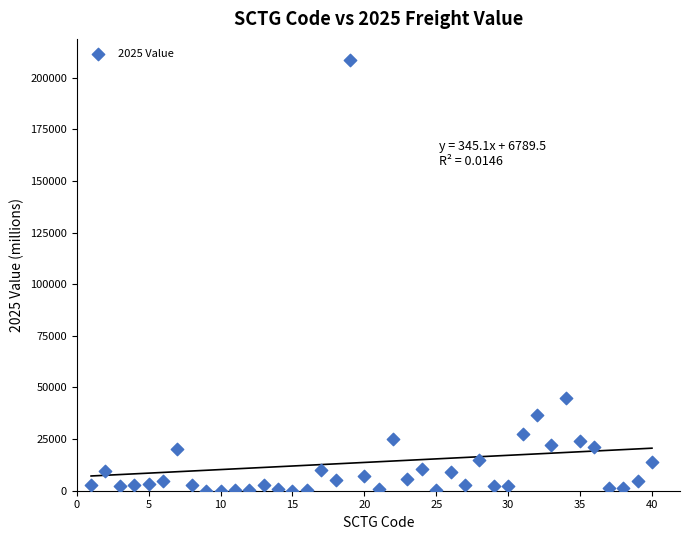

What is the range of X values (max minus min)?

39.0